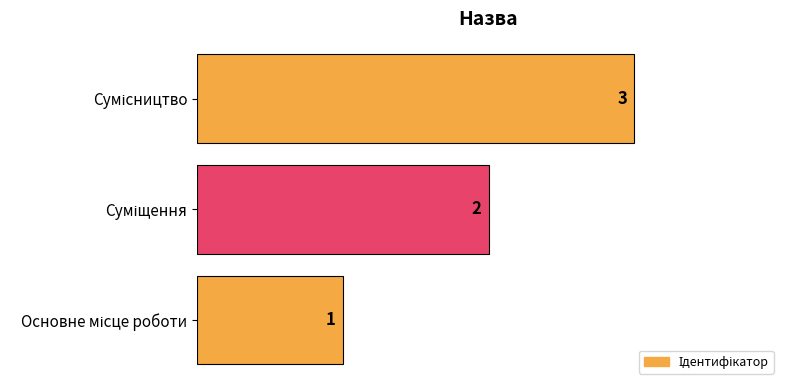

What is the greatest value displayed?

3